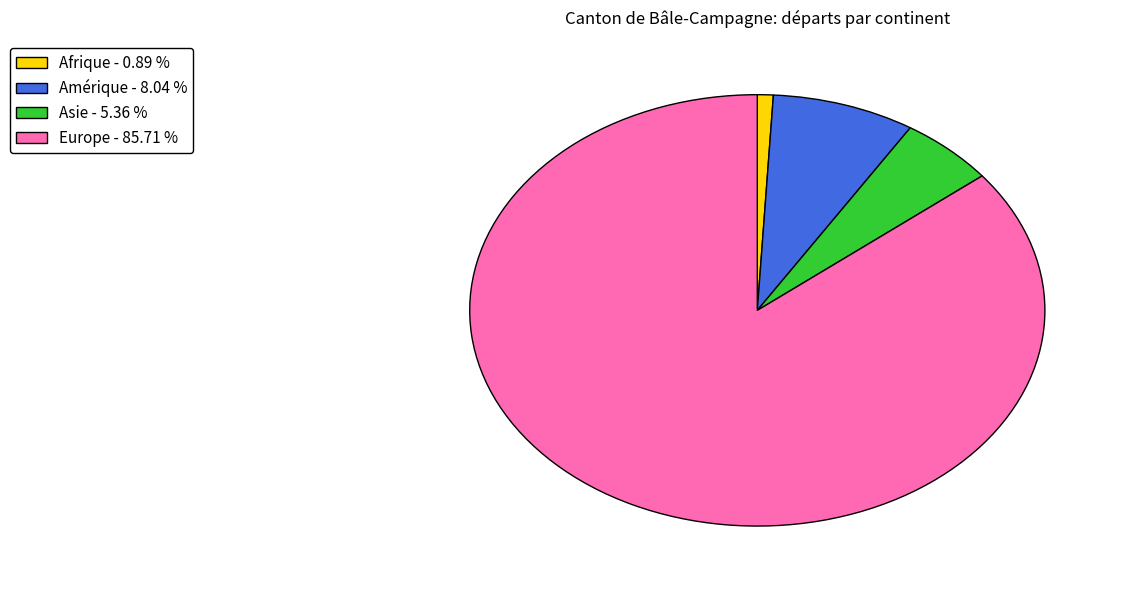

Does any single category account for the majority?

Yes